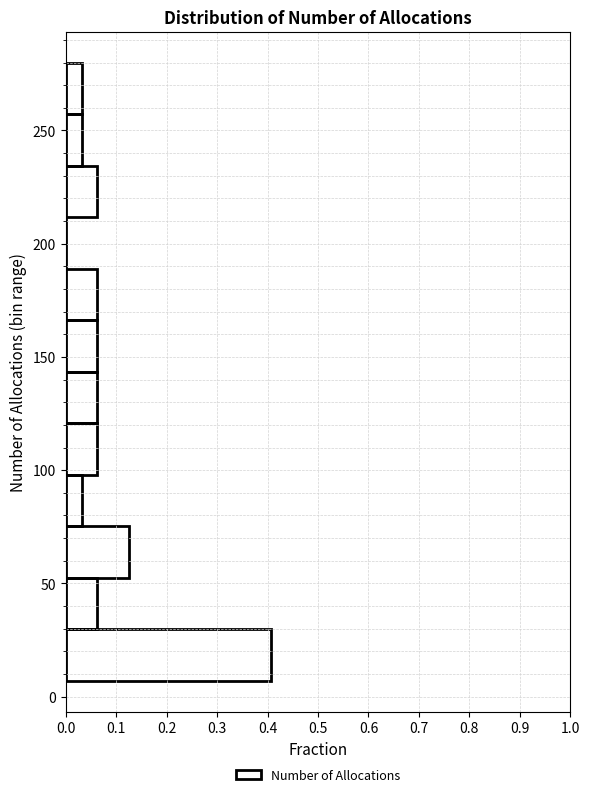

Reading bottom to top, list every bar in this chart as the range it spans on the y-axis followed by its length. Neither the bar edges nor the lengths are printed on the chart, so give them approximately, as read against the axes.

5 to 30: 0.41
30 to 55: 0.06
55 to 75: 0.13
75 to 100: 0.03
100 to 120: 0.06
120 to 145: 0.06
145 to 165: 0.06
165 to 190: 0.06
190 to 210: 0
210 to 235: 0.06
235 to 255: 0.03
255 to 280: 0.03